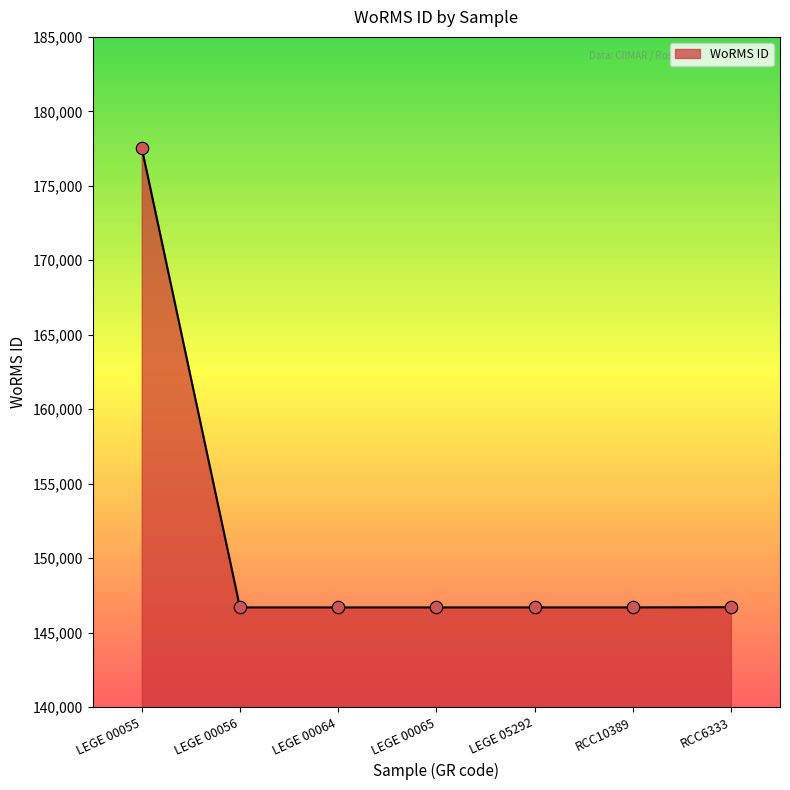

Approximately how many times larger is the value at RCC6333 compared to LEGE 00055?

0.8